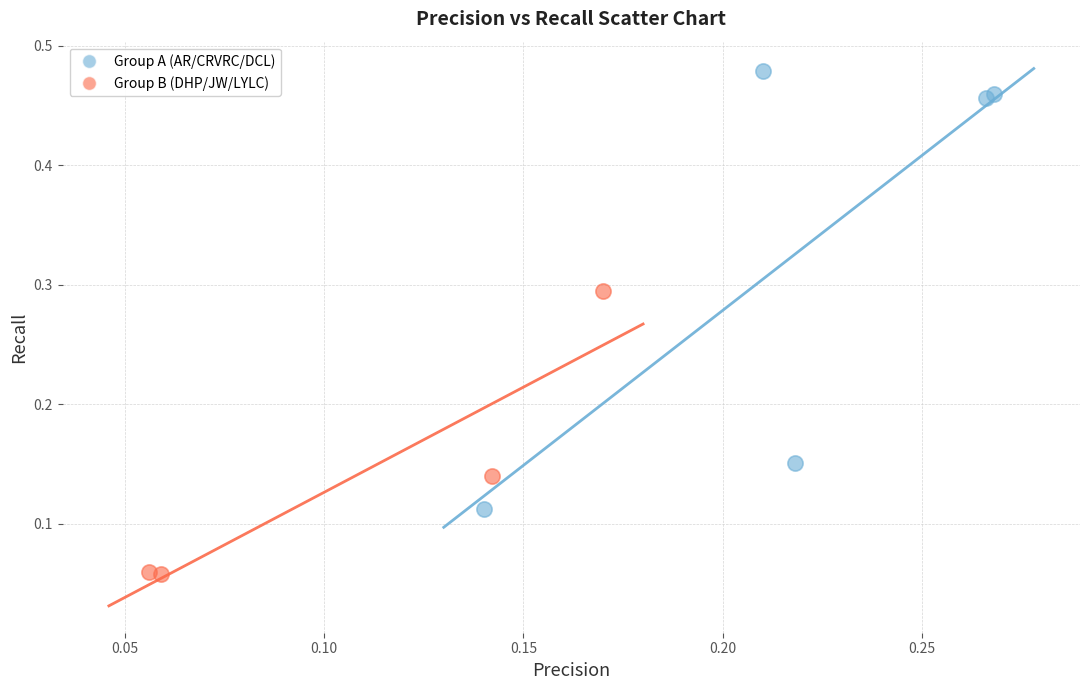

Which series contains the lowest Y value?

Group B (DHP/JW/LYLC)